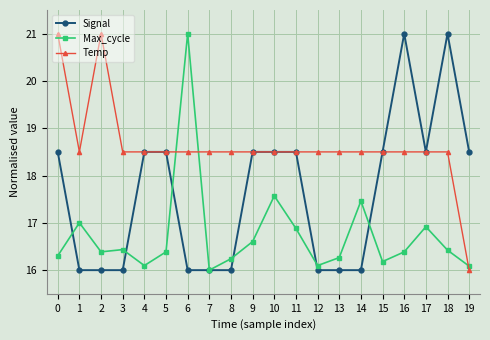

True or false: Temp and Max_cycle intersect in this chart.

True